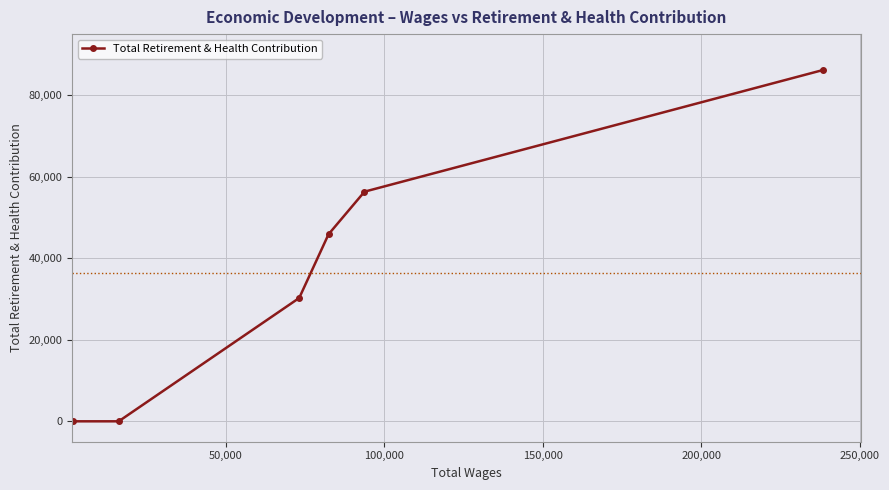

What is the maximum value shown in the chart?

86200